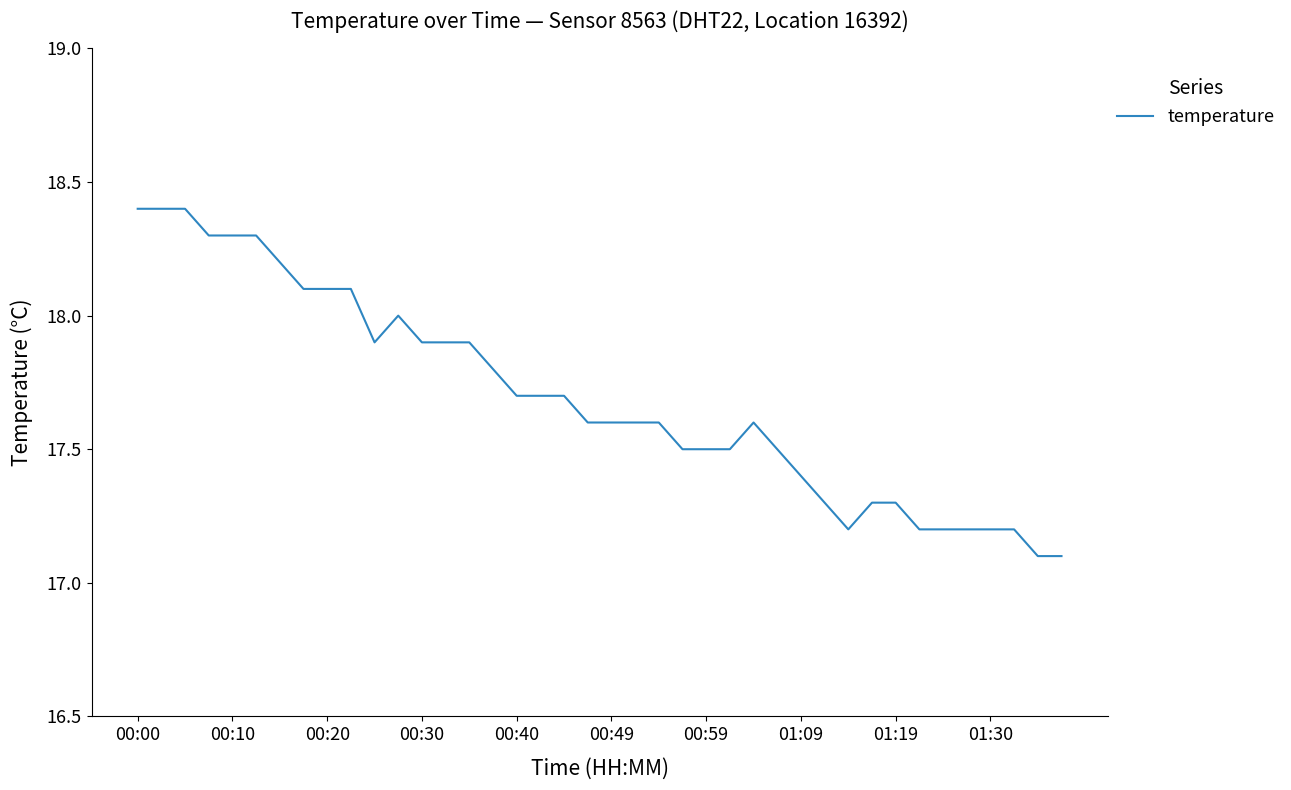

What is the smallest value displayed?

17.1